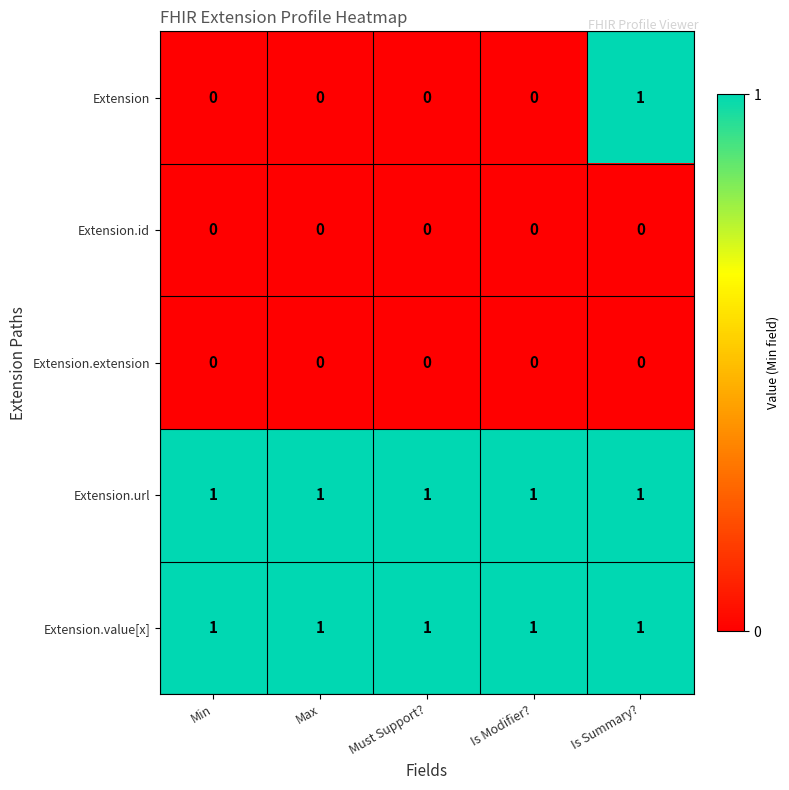

Which series has the largest range (max minus min)?

Extension